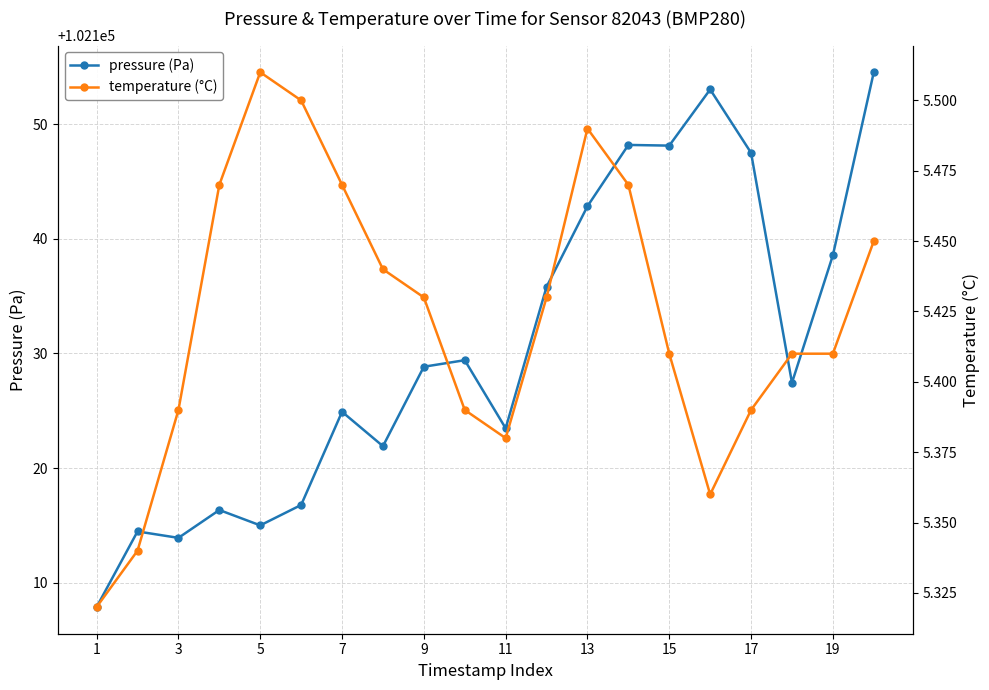

In temperature (°C), how many points are lower than both neighbors (excluding endpoints)?

2